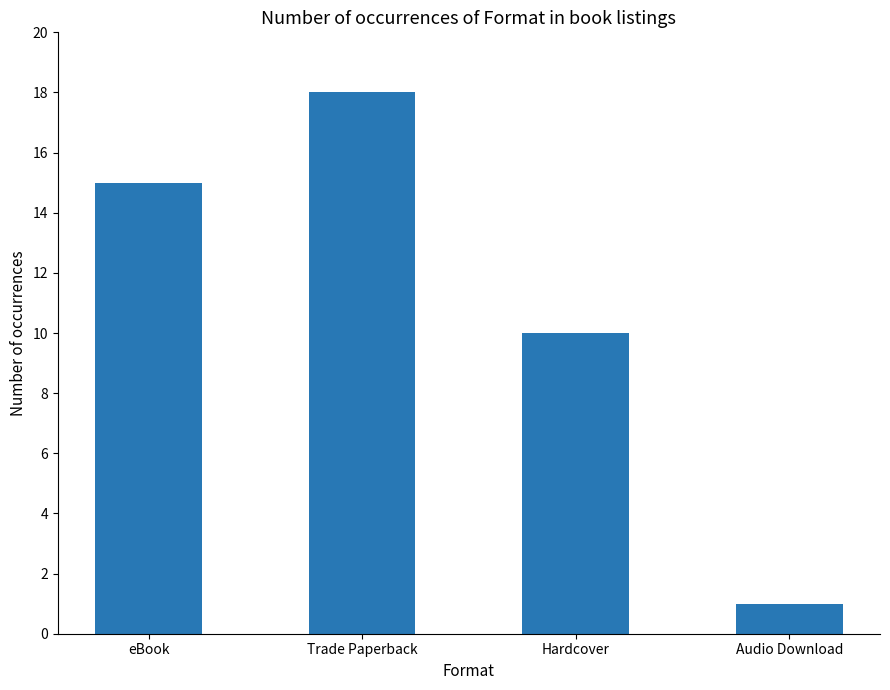

At which label is the value closest to 9?

Hardcover